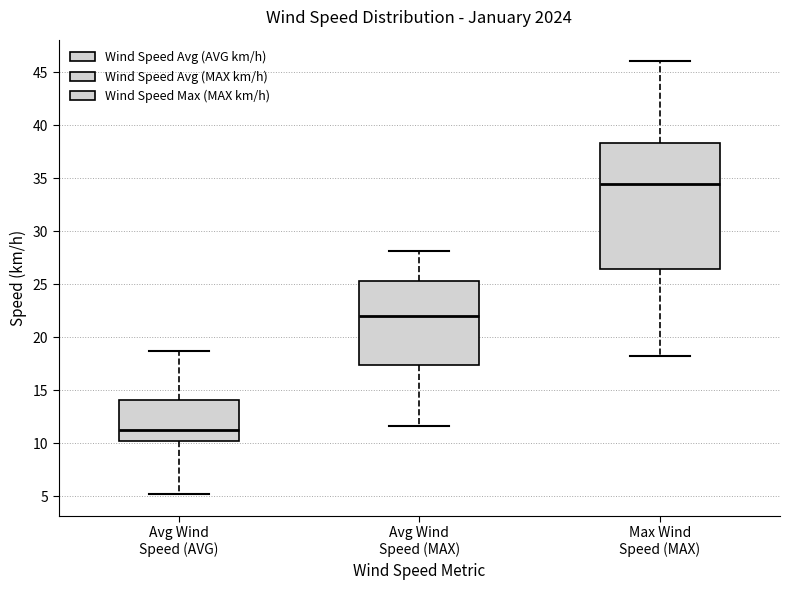

Reading left to right, read every box against the y-axis: the position of its median line, the range the box covers, and the ends of its whiskers. The values are not printed on the chart, so give them approximately, as read against the axis.

Avg Wind Speed (AVG): median 11.5, box 10.5 to 14.0, whiskers 5.0 to 18.5
Avg Wind Speed (MAX): median 22.0, box 17.5 to 25.5, whiskers 11.5 to 28.0
Max Wind Speed (MAX): median 34.5, box 26.5 to 38.5, whiskers 18.0 to 46.0